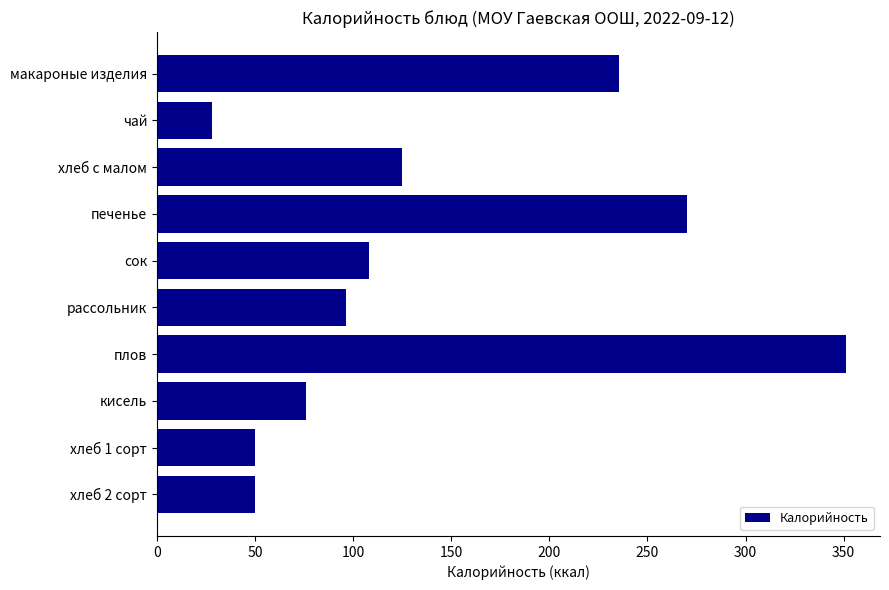

Between печенье and хлеб с малом, which is larger?

печенье